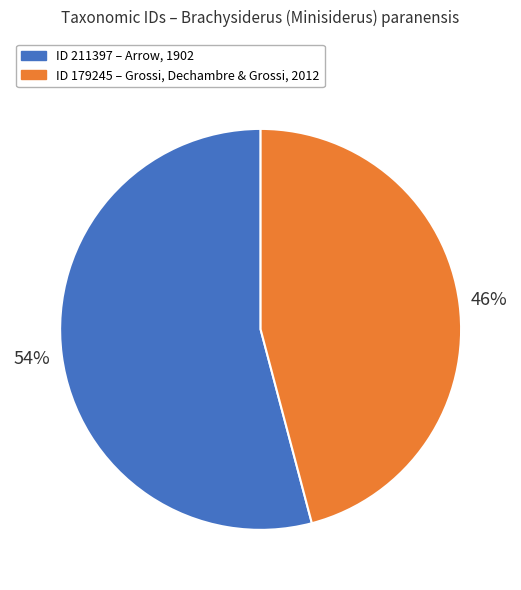

What percentage is the ID 179245 – Grossi, Dechambre & Grossi, 2012 slice, to the nearest percent?

46%